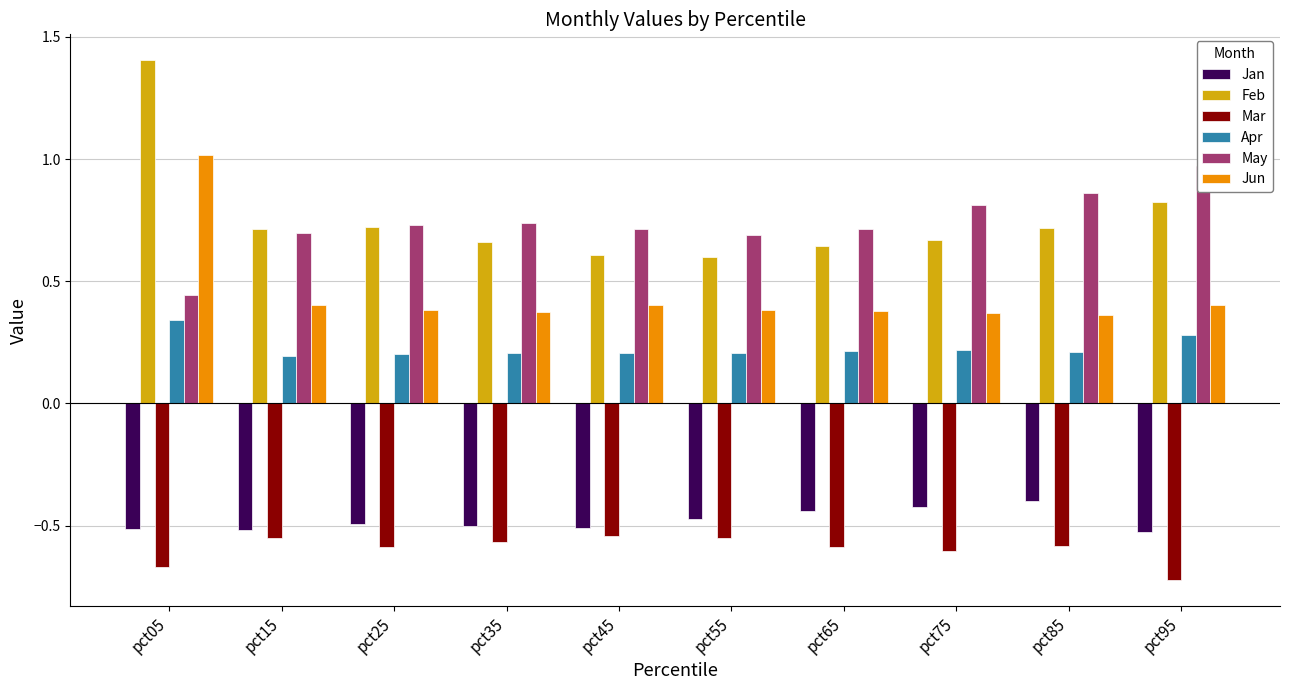

Rank the series at pct85 from lowest to highest value.

Mar, Jan, Apr, Jun, Feb, May